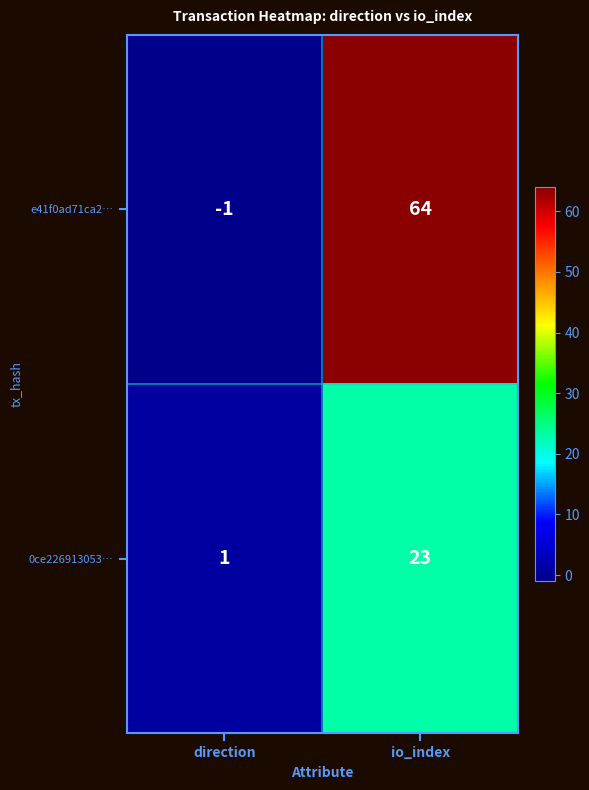

What is the maximum value shown in the chart?

64